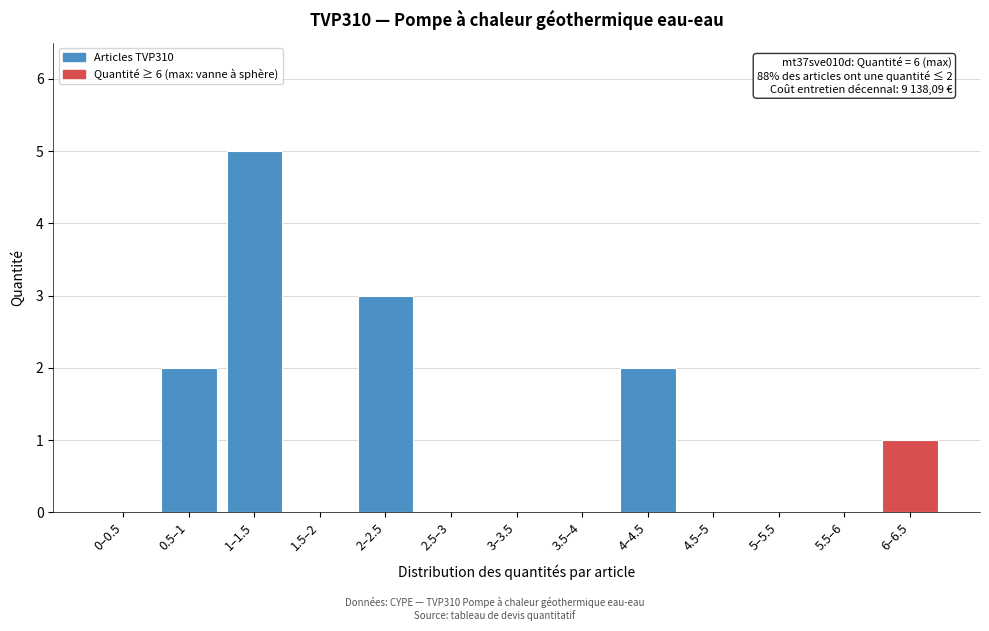

Reading right to left, extract all data points from this chart.

6–6.5=1	5.5–6=0	5–5.5=0	4.5–5=0	4–4.5=2	3.5–4=0	3–3.5=0	2.5–3=0	2–2.5=3	1.5–2=0	1–1.5=5	0.5–1=2	0–0.5=0